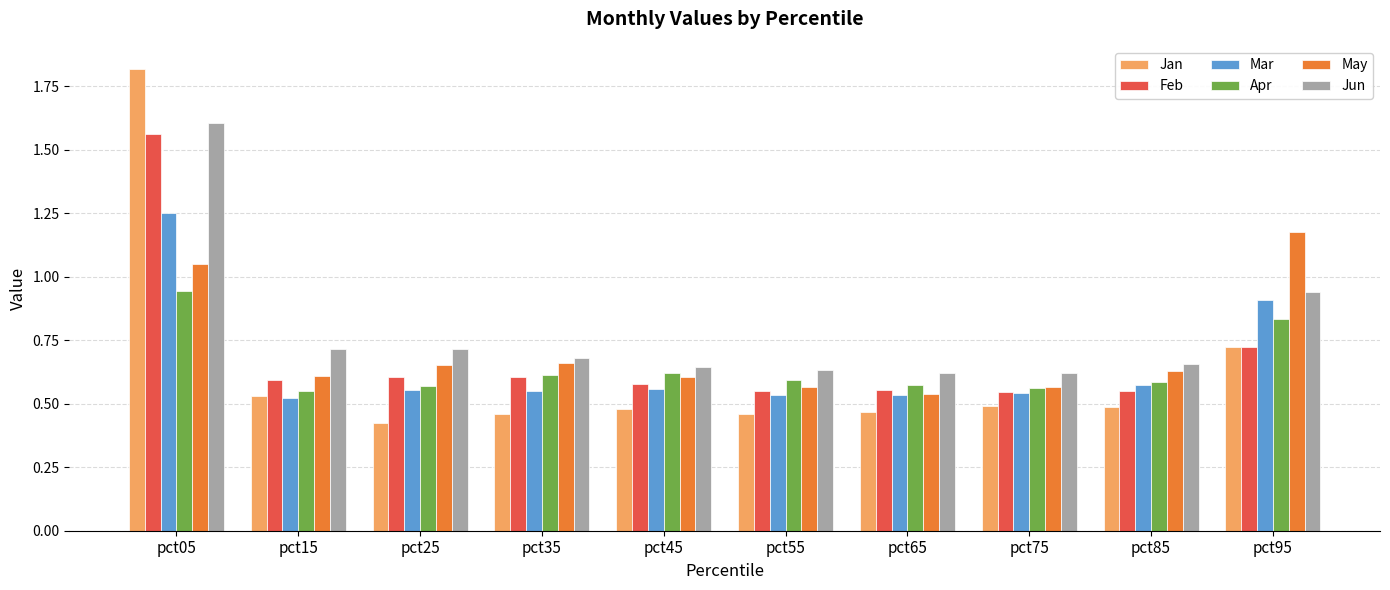

What are all the series names shown in the legend?

Jan, Feb, Mar, Apr, May, Jun